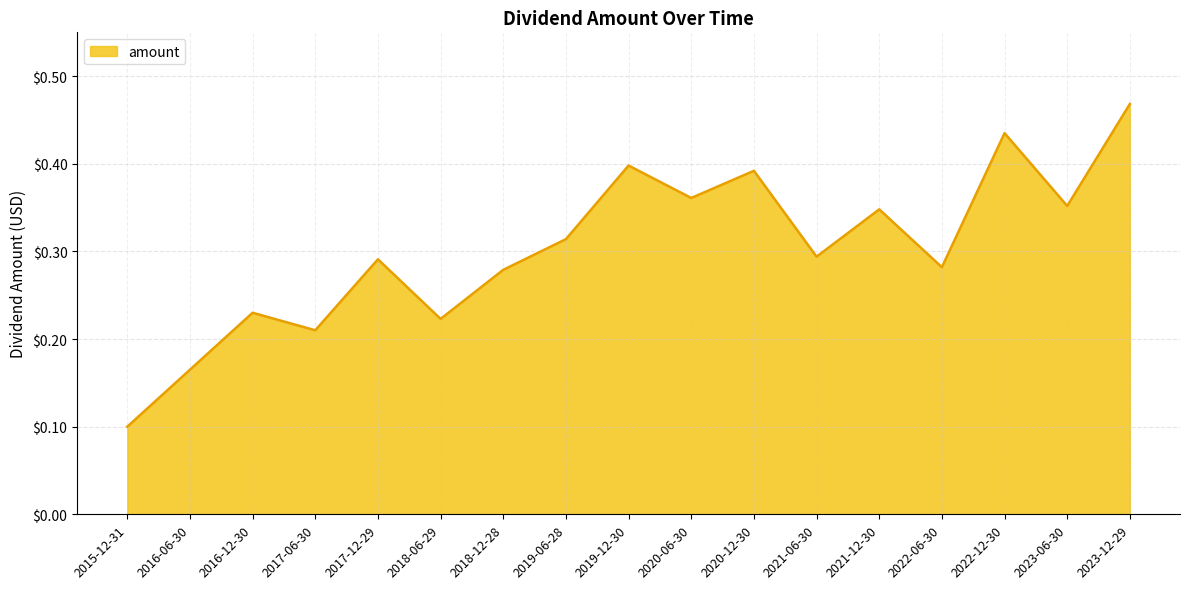

What position from the right is 2019-06-28?

10